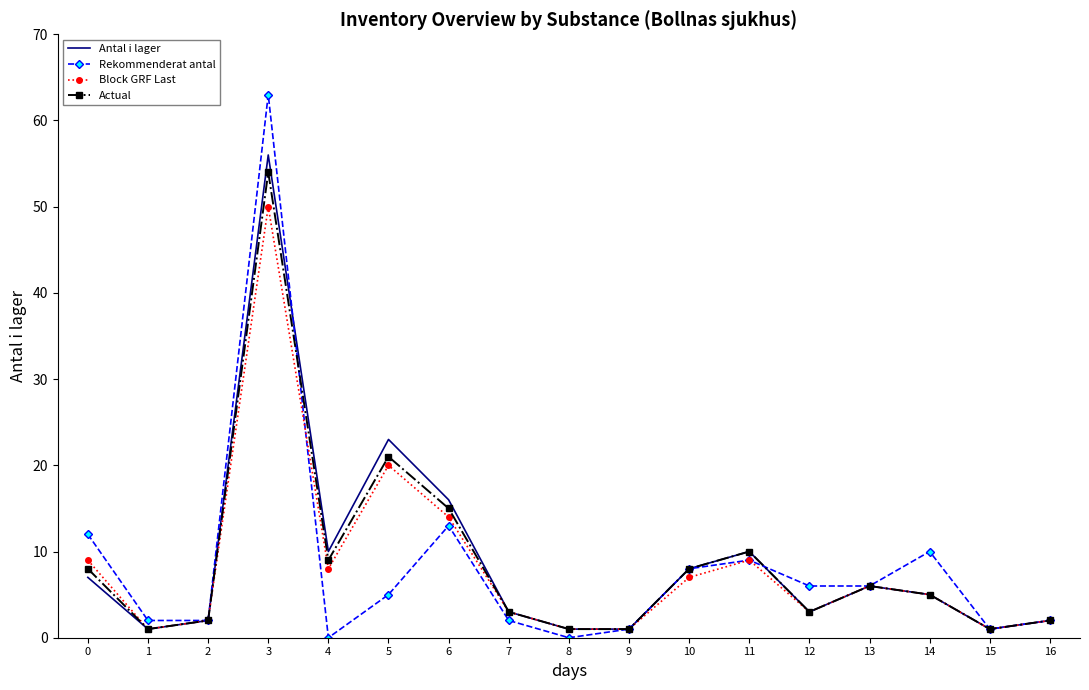

At which category is the sum across all series the highest?

3